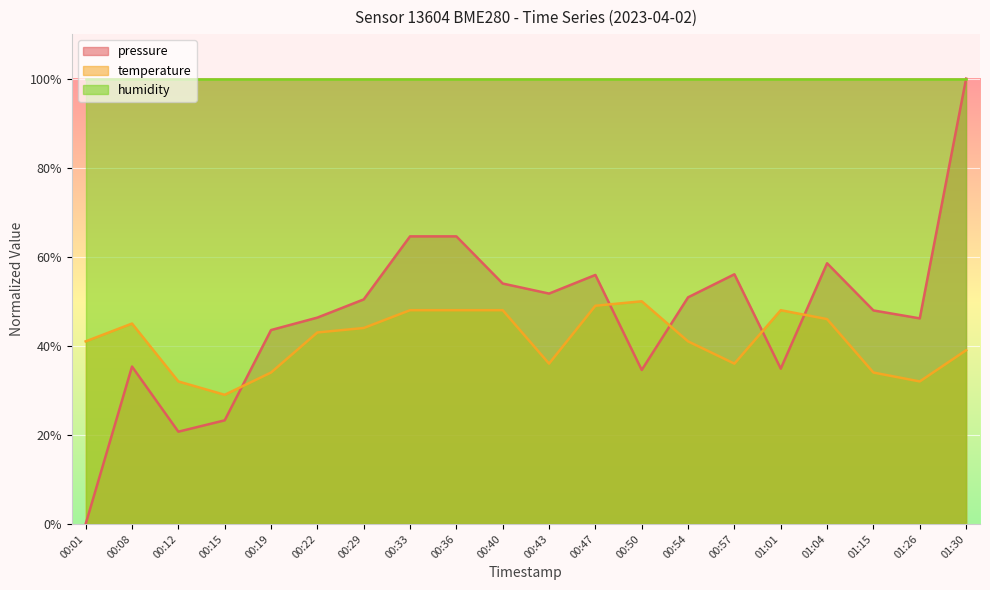

How many data points in temperature are less than 42?

10